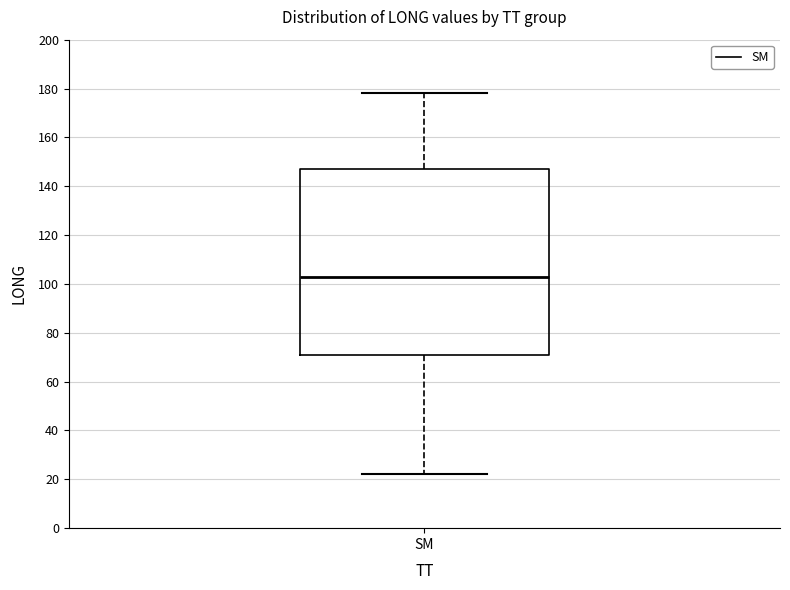

Transcribe this box plot: give where the median line is, the range the box spans, and where the two whiskers end, as read against the y-axis. The values are not printed on the chart, so give them approximately, as read against the axis.

median 102, box 72 to 148, whiskers 22 to 178